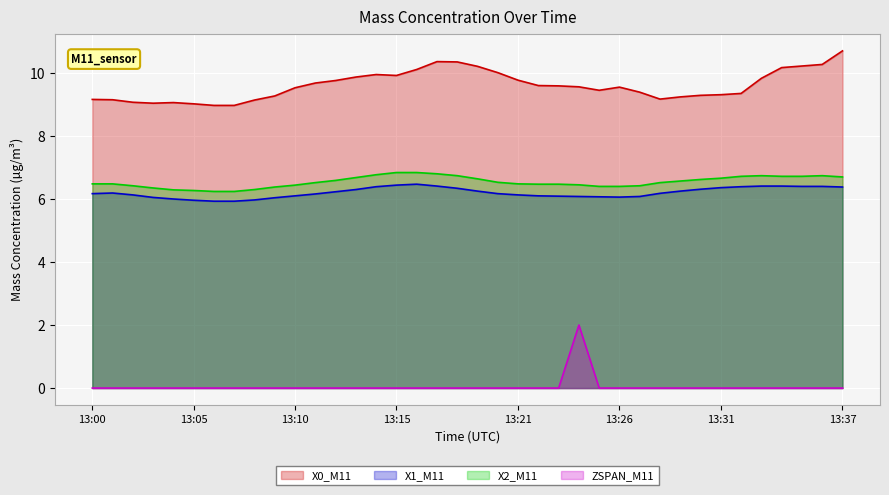

Rank the series at 13:04 from lowest to highest value.

ZSPAN_M11, X1_M11, X2_M11, X0_M11